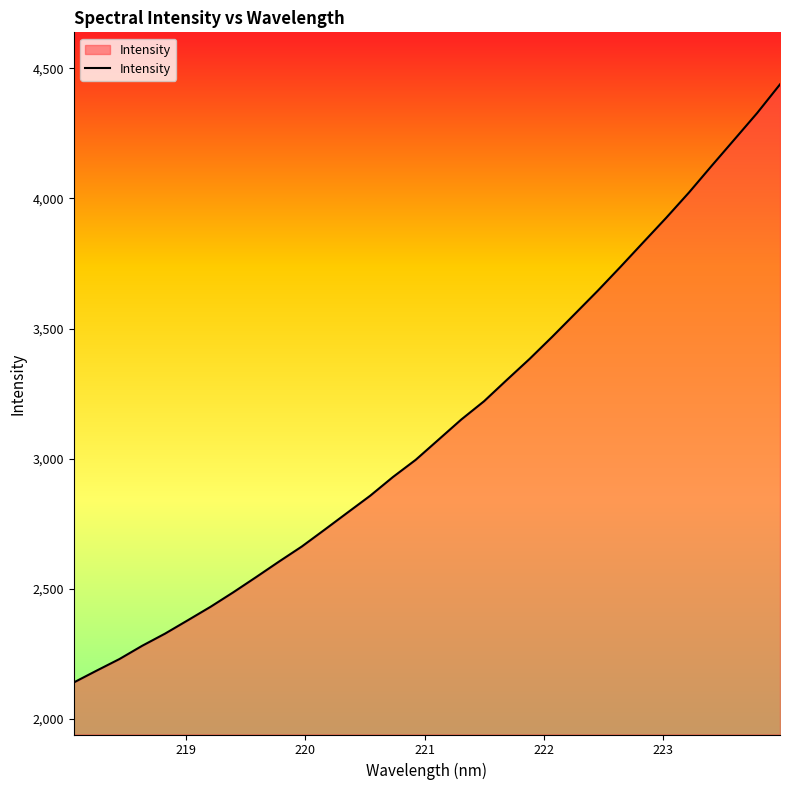

What is the difference between the maximum and minimum values?

2298.4